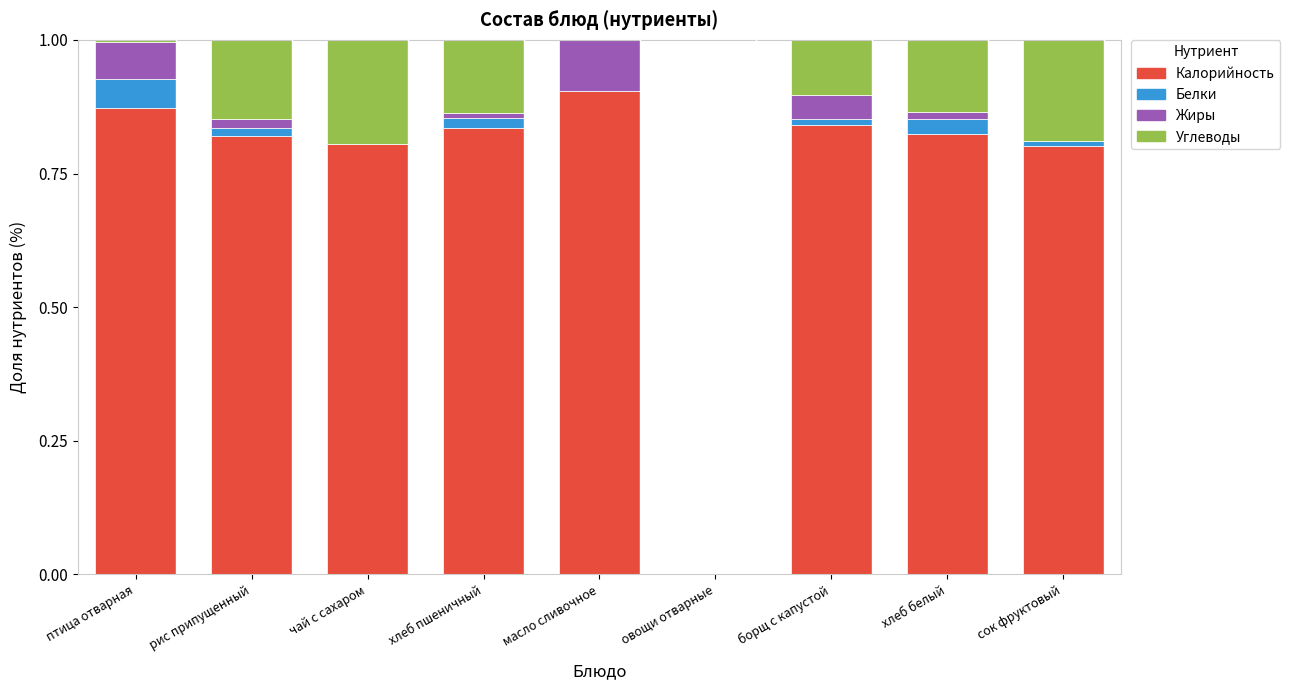

At which label does Калорийность reach its peak?

масло сливочное